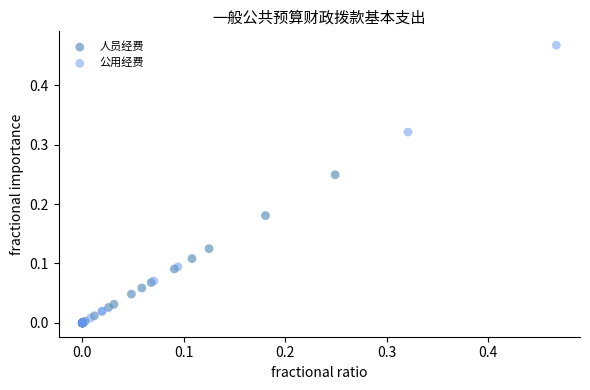

Which series reaches the maximum Y coordinate?

公用经费